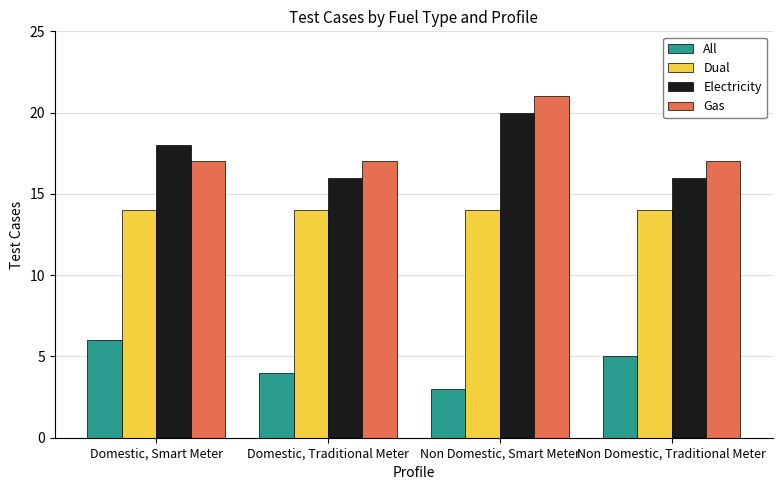

Rank the series by their maximum value, from lowest to highest.

All, Dual, Electricity, Gas